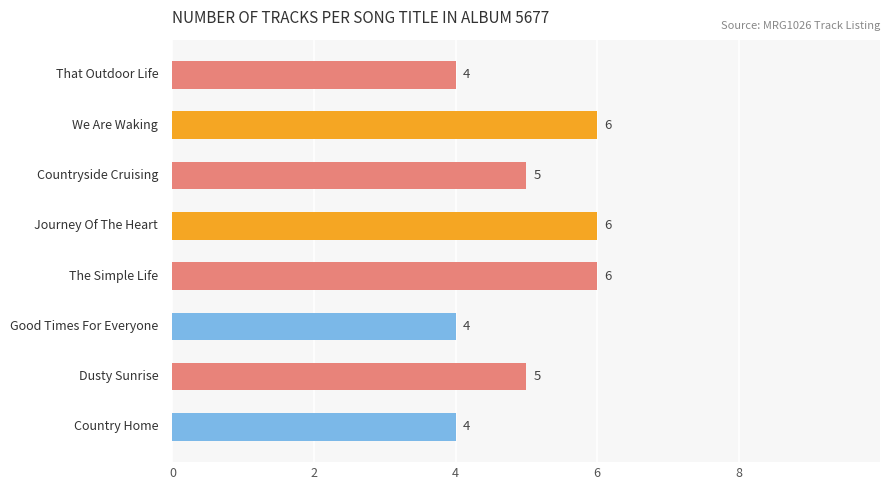

What is the value of the 2nd bar from the top?

6